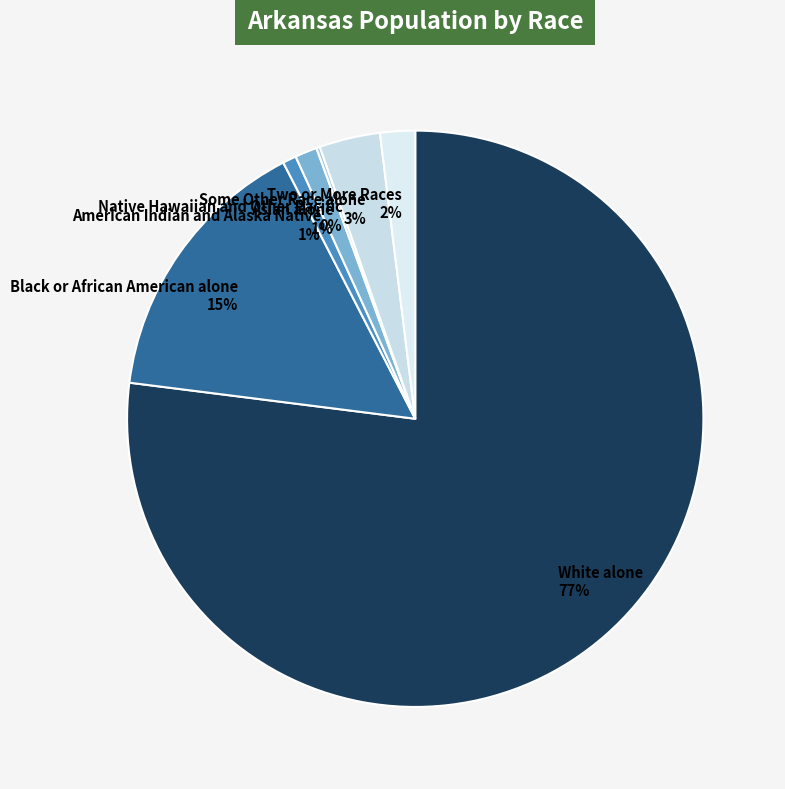

To the nearest percent, what is the average slice percentage?

14%